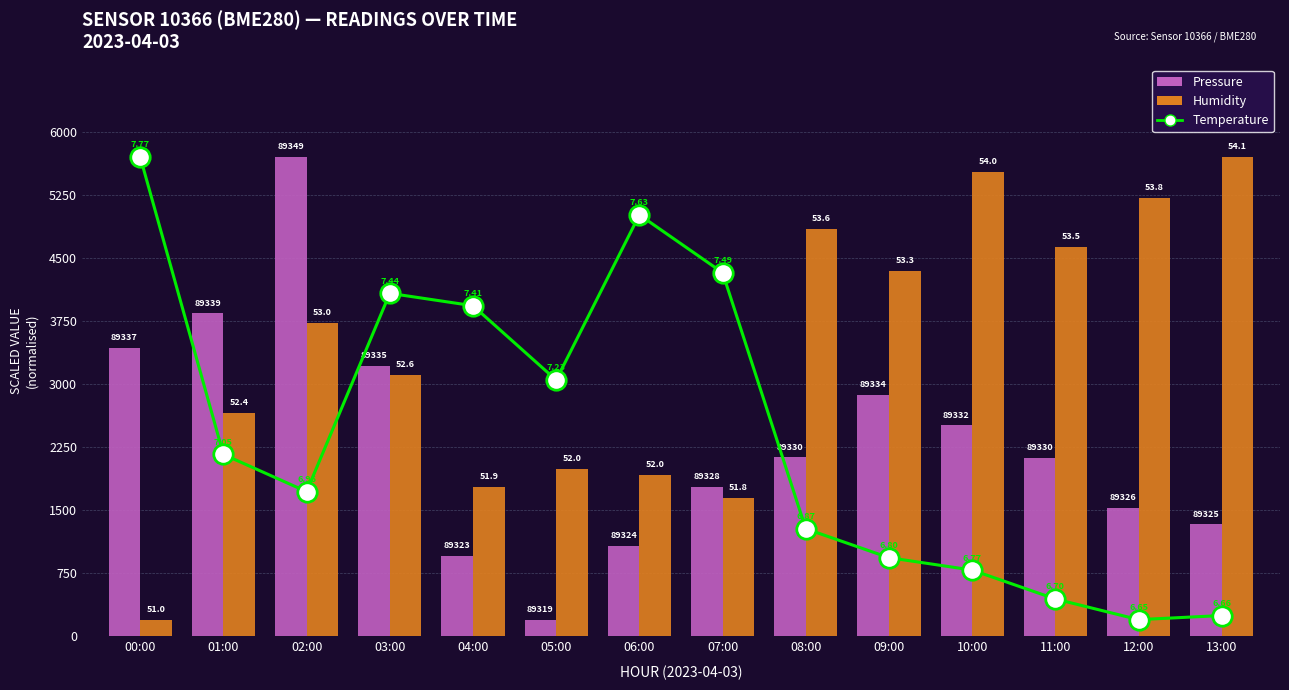

What is the label of the 7th bar from the left?

06:00